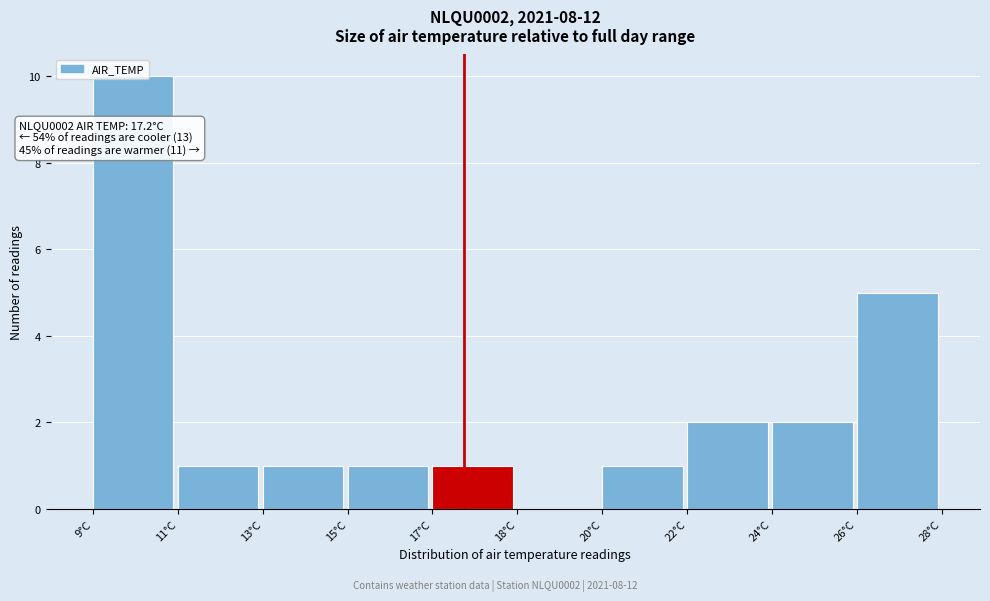

Which label corresponds to the largest value in the chart?

9°C